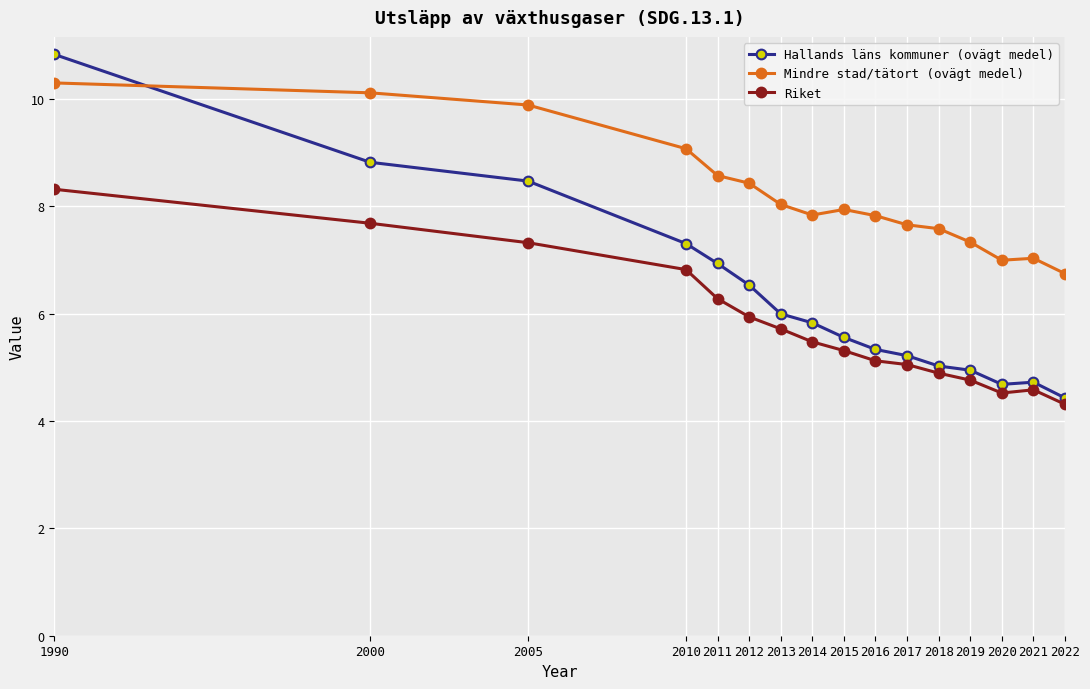

How many series are shown in this chart?

3